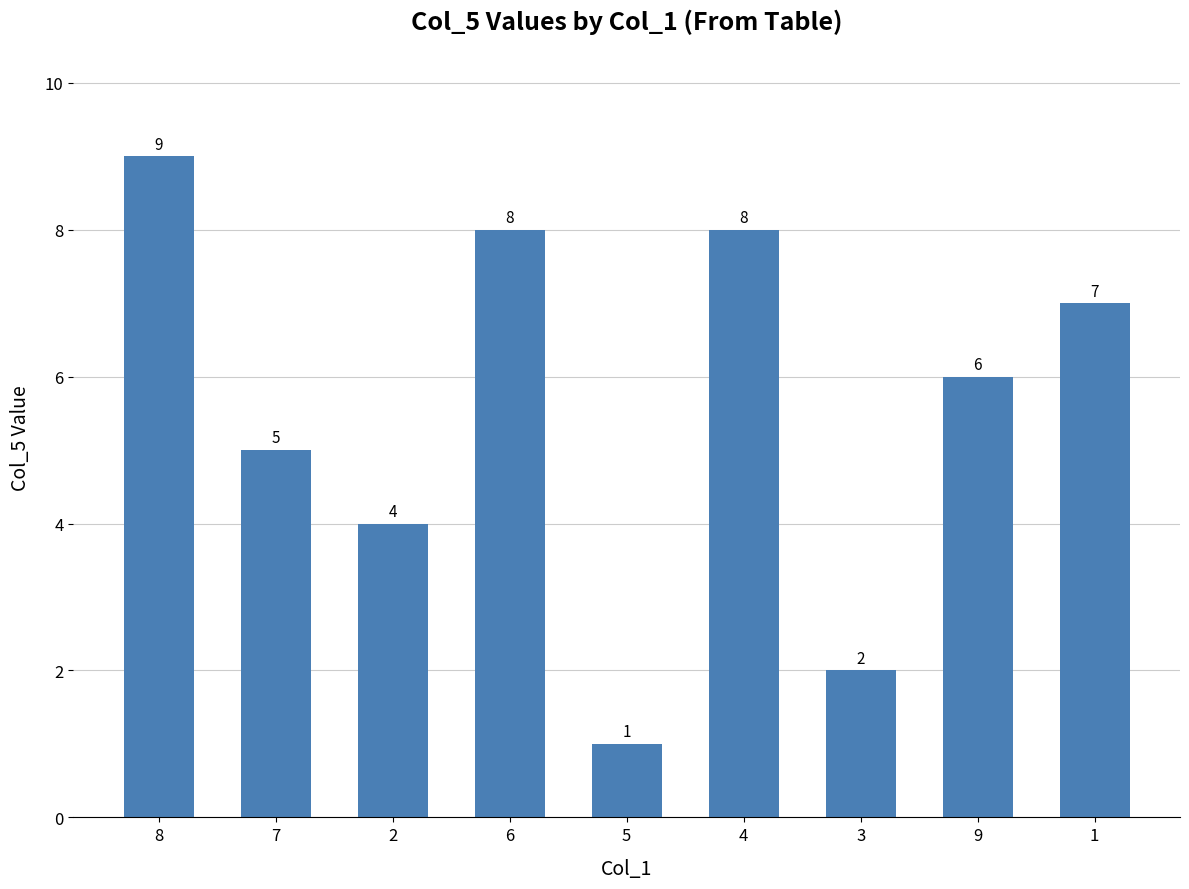

What is the label of the 7th bar from the left?

3